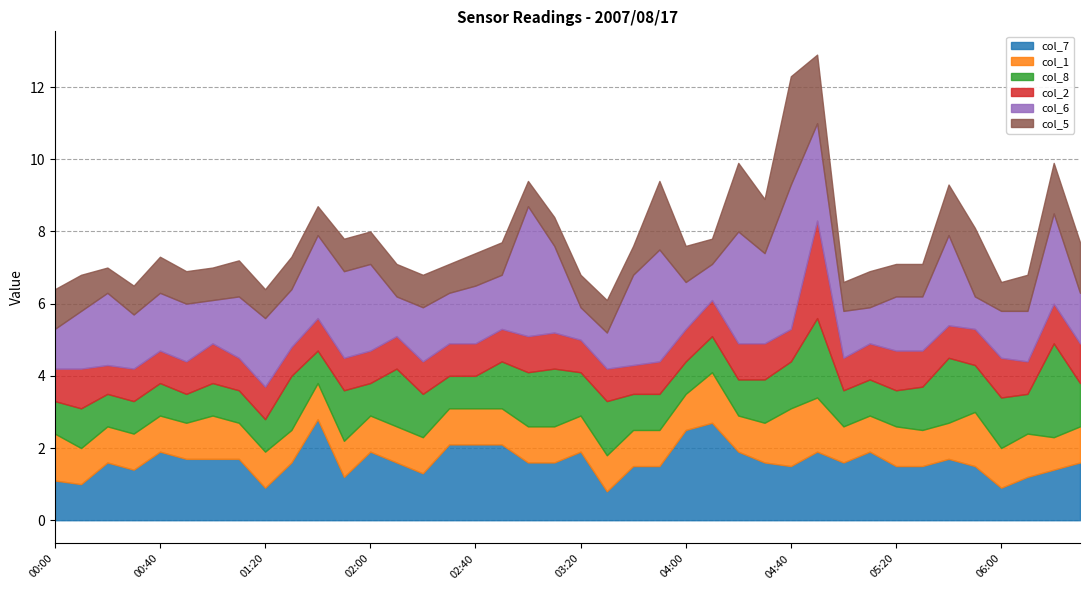

At which category is the sum across all series the highest?

04:50